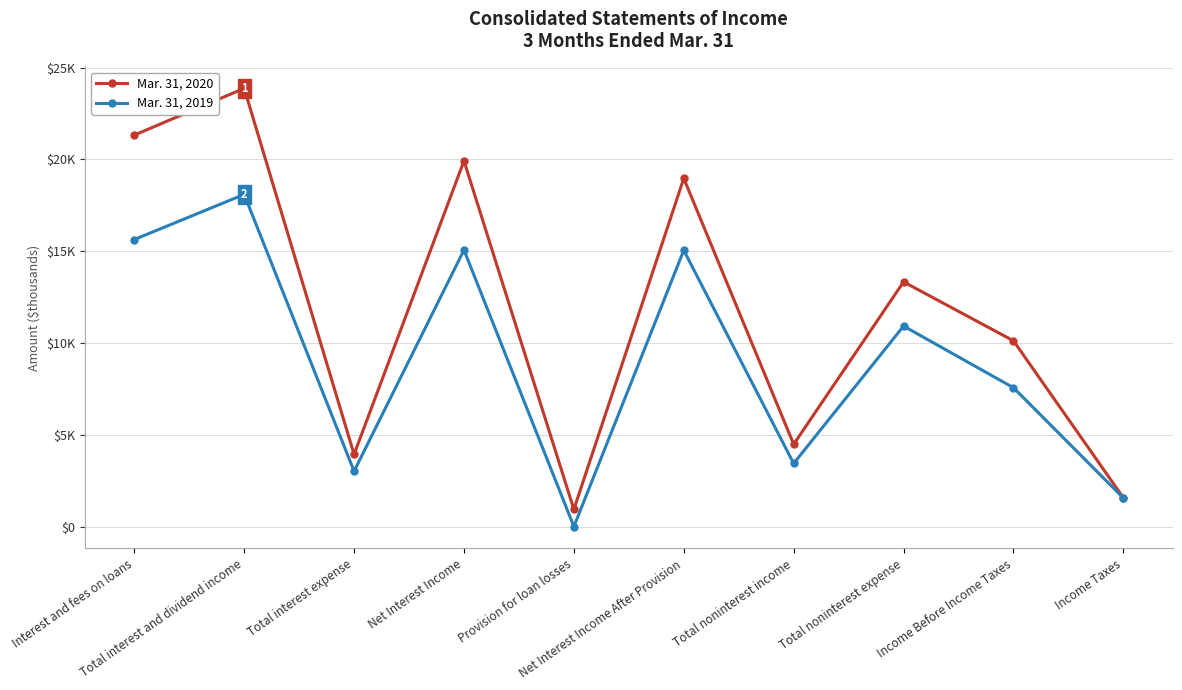

Is it true that Mar. 31, 2020 equals 13334 at Total noninterest expense?

True